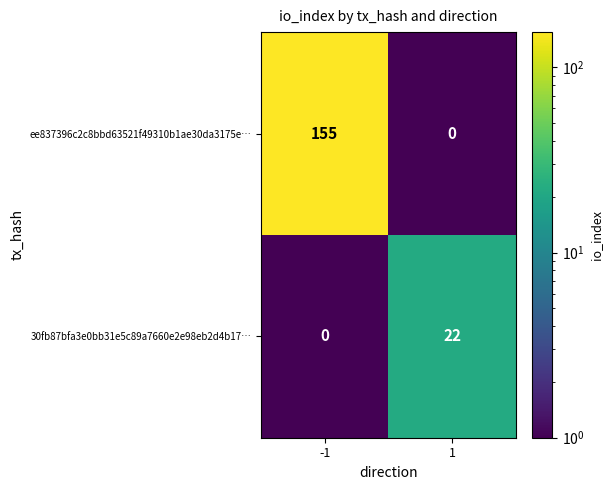

Reading left to right, what are all the values shown in this chart?

ee837396c2c8bbd63521f49310b1ae30da3175e…: 155	0
30fb87bfa3e0bb31e5c89a7660e2e98eb2d4b17…: 0	22